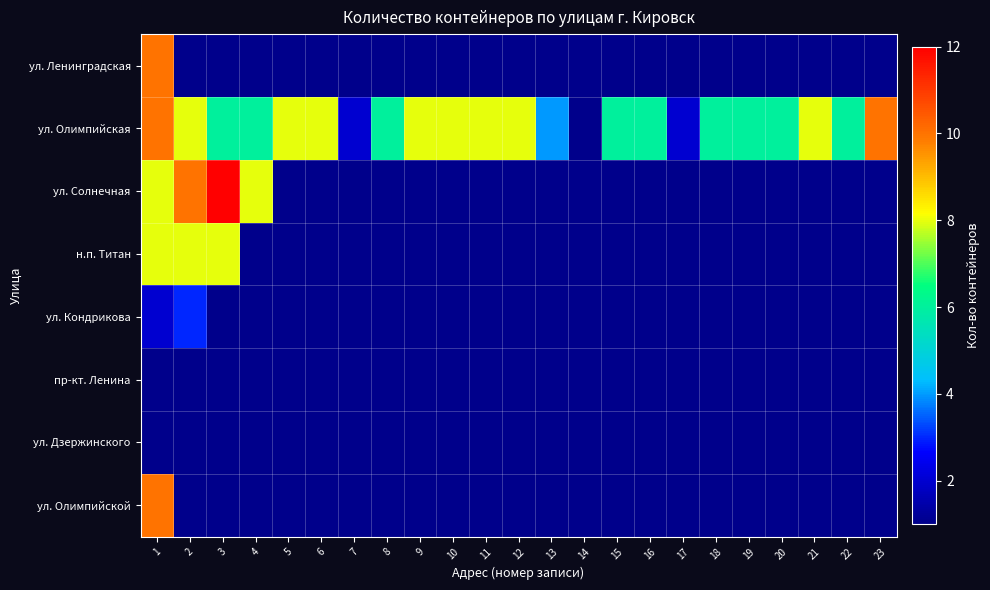

At 16, list the series in order from largest to smallest.

ул. Ленинградская, ул. Олимпийская, ул. Солнечная, н.п. Титан, ул. Кондрикова, пр-кт. Ленина, ул. Дзержинского, ул. Олимпийской